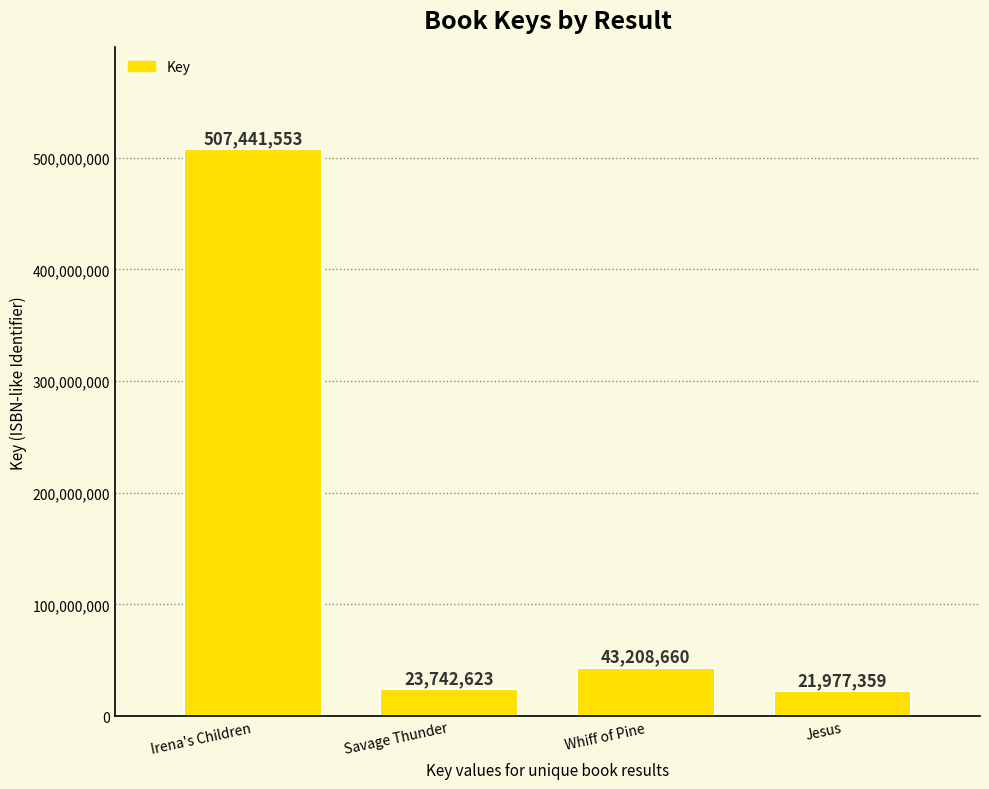

Reading left to right, extract all data points from this chart.

Irena's Children=507441553	Savage Thunder=23742623	Whiff of Pine=43208660	Jesus=21977359